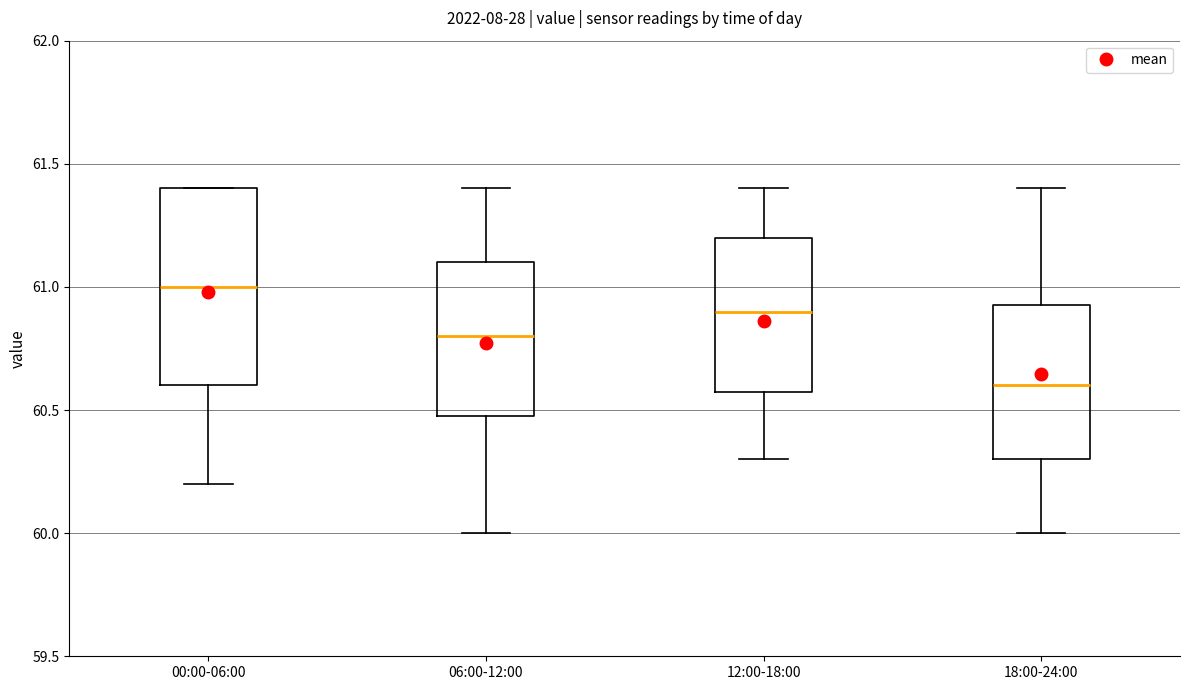

Which box has the lowest median line?

18:00-24:00